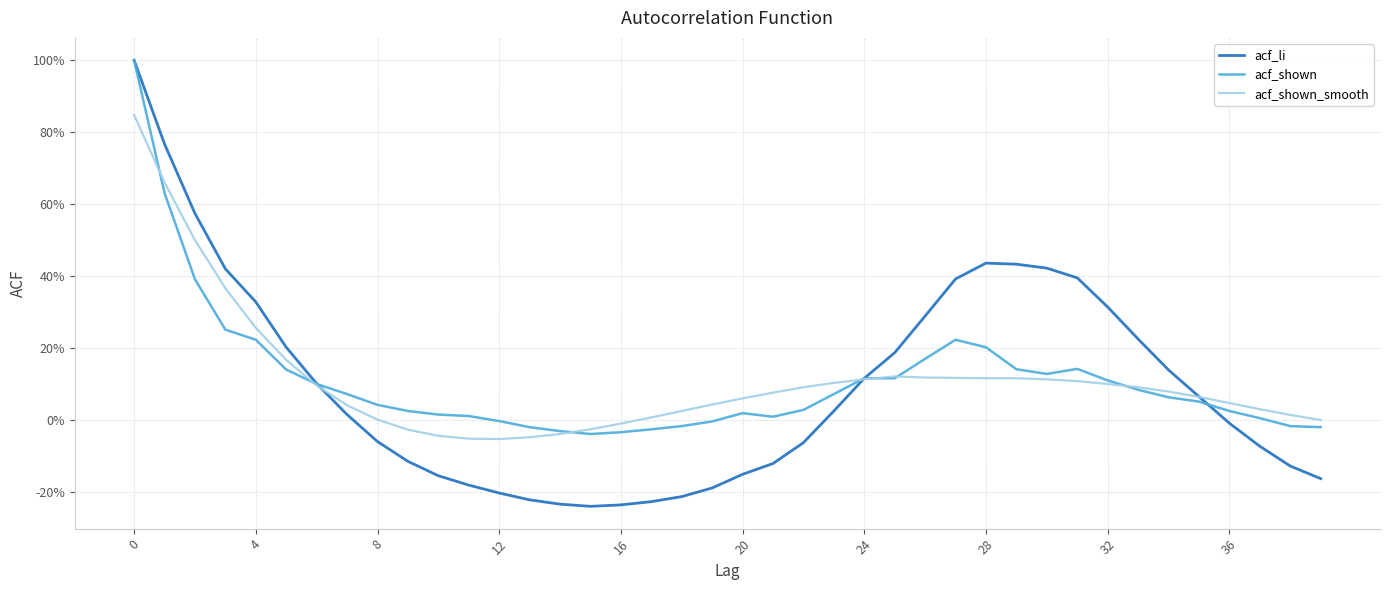

Does the chart have visible grid lines?

Yes